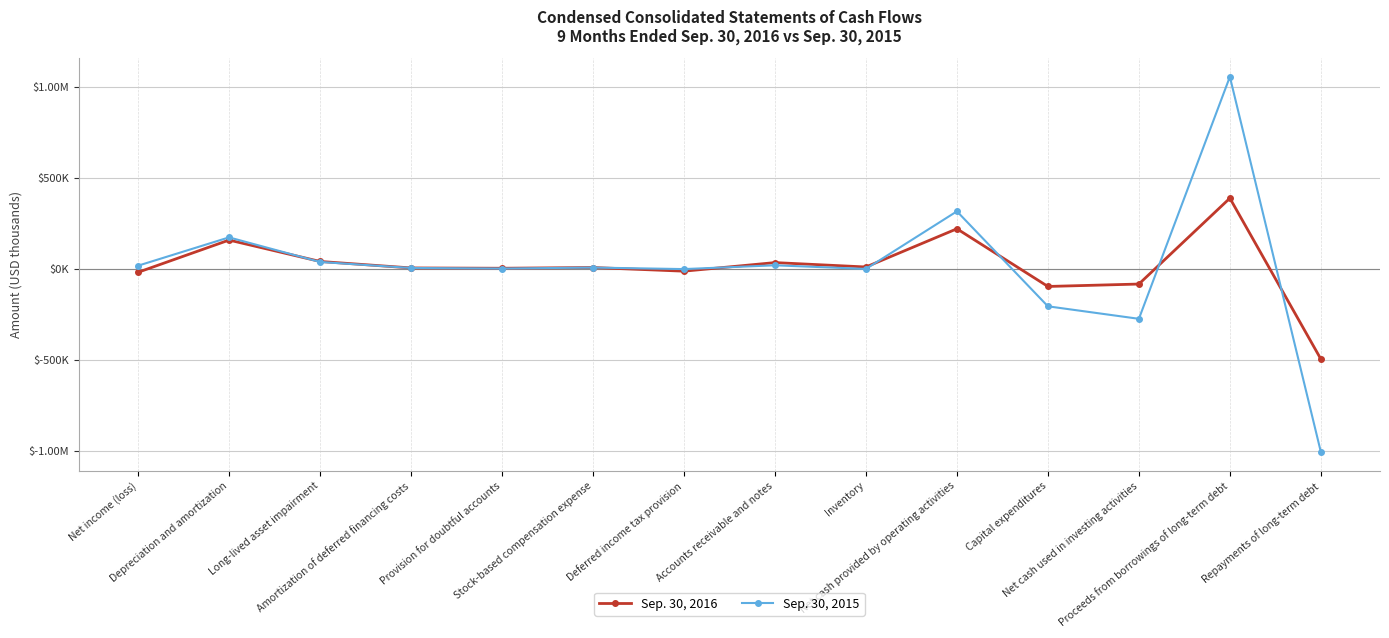

What is the label of the 3rd point from the left?

Long-lived asset impairment